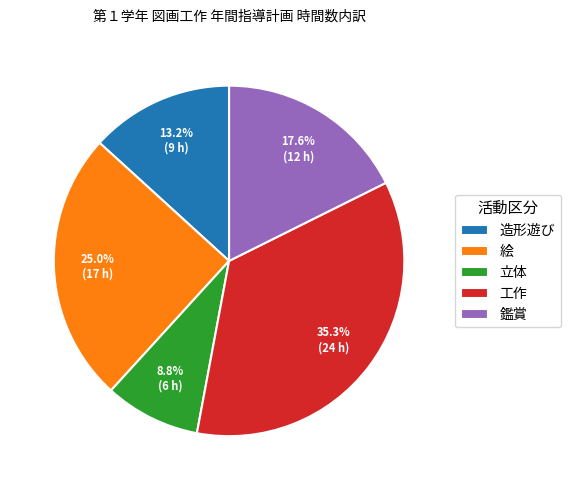

What percentage is NOT represented by 立体?

91.2%